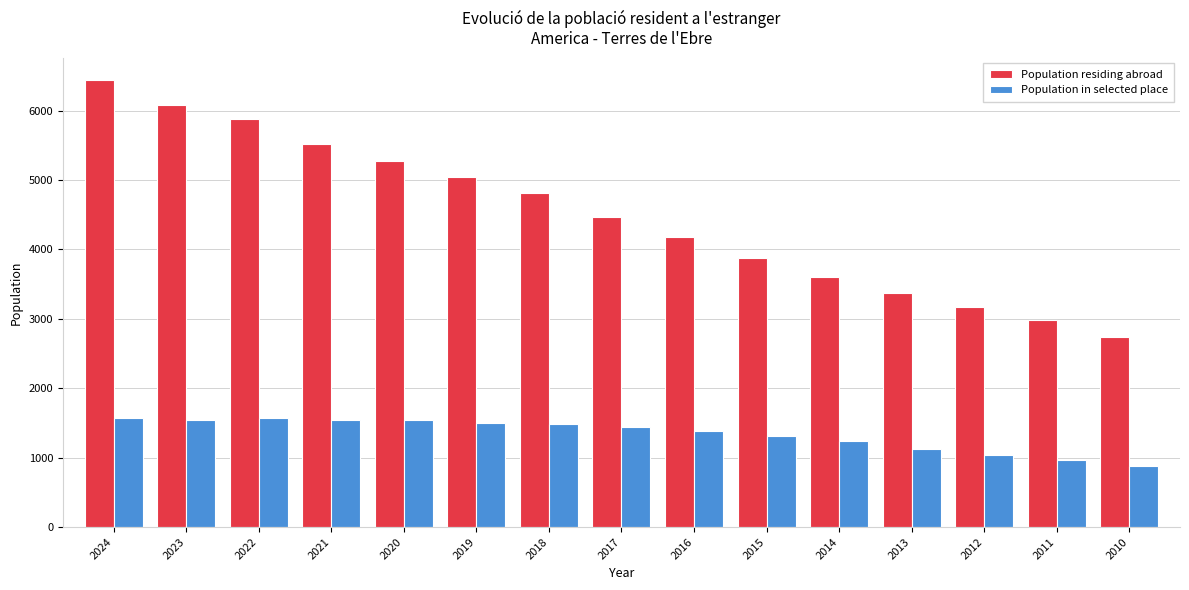

How many bars are there in each group?

2